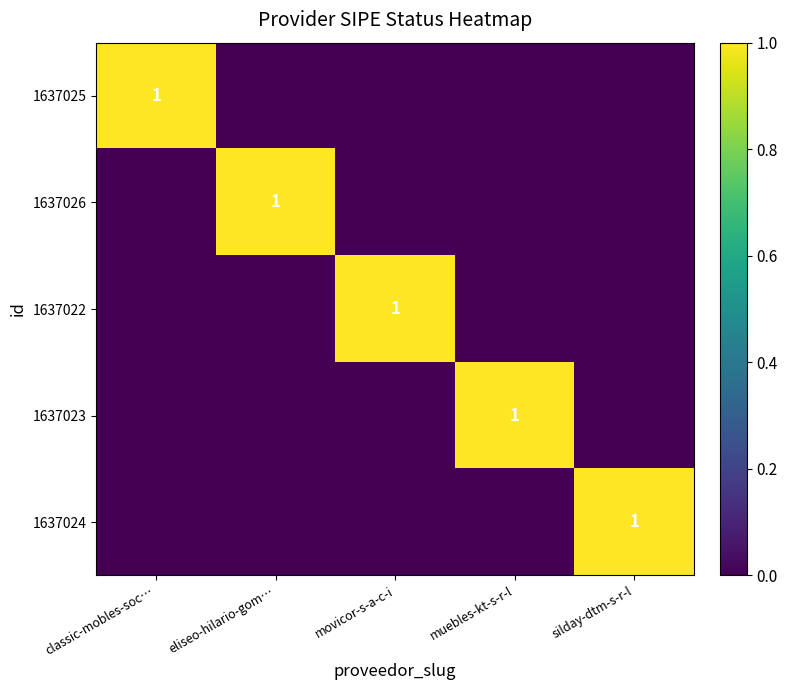

The value of 1637022 at movicor-s-a-c-i is 1. True or false?

True